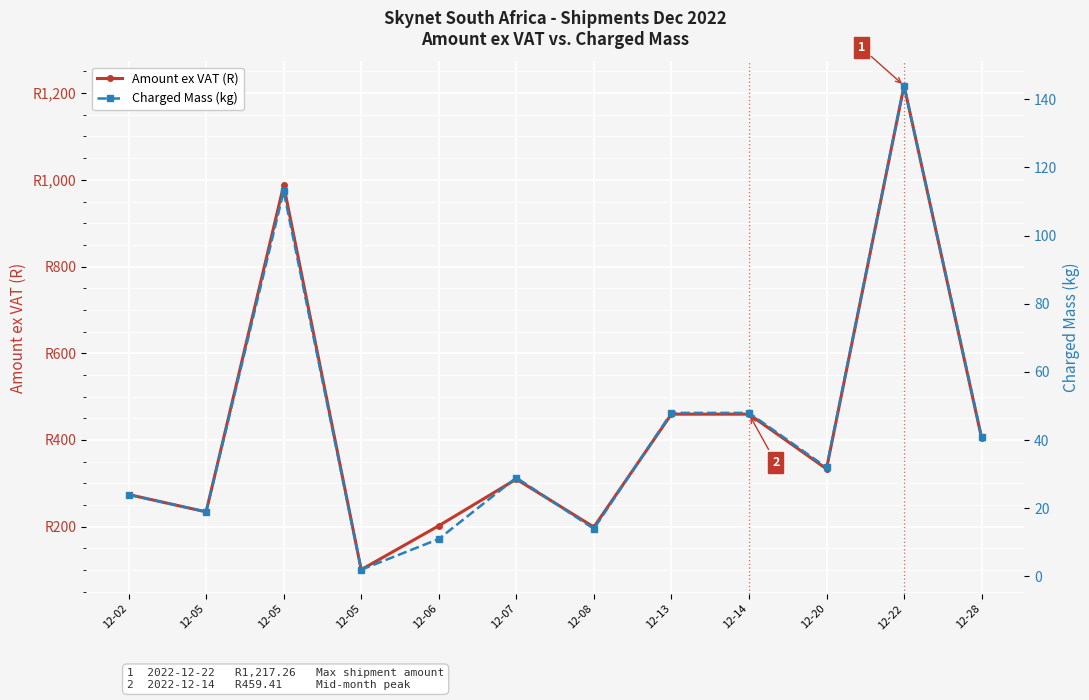

Where does the Charged Mass (kg) series first go above 32?

12-05